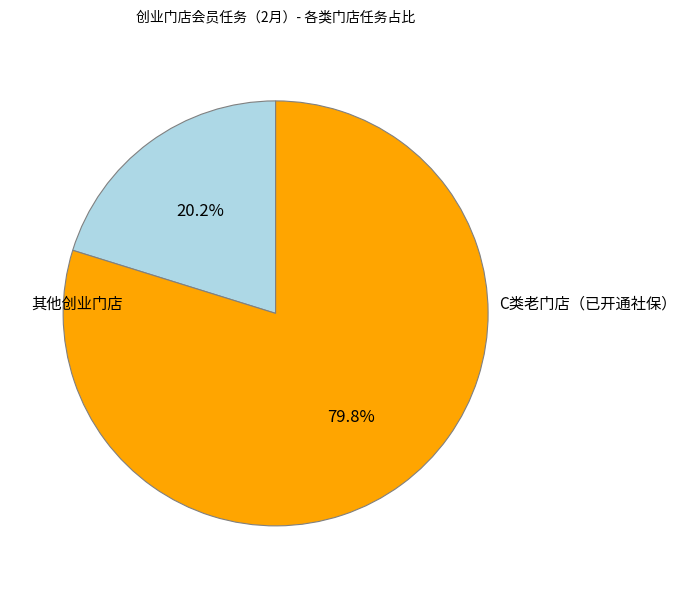

Does any single category account for the majority?

Yes